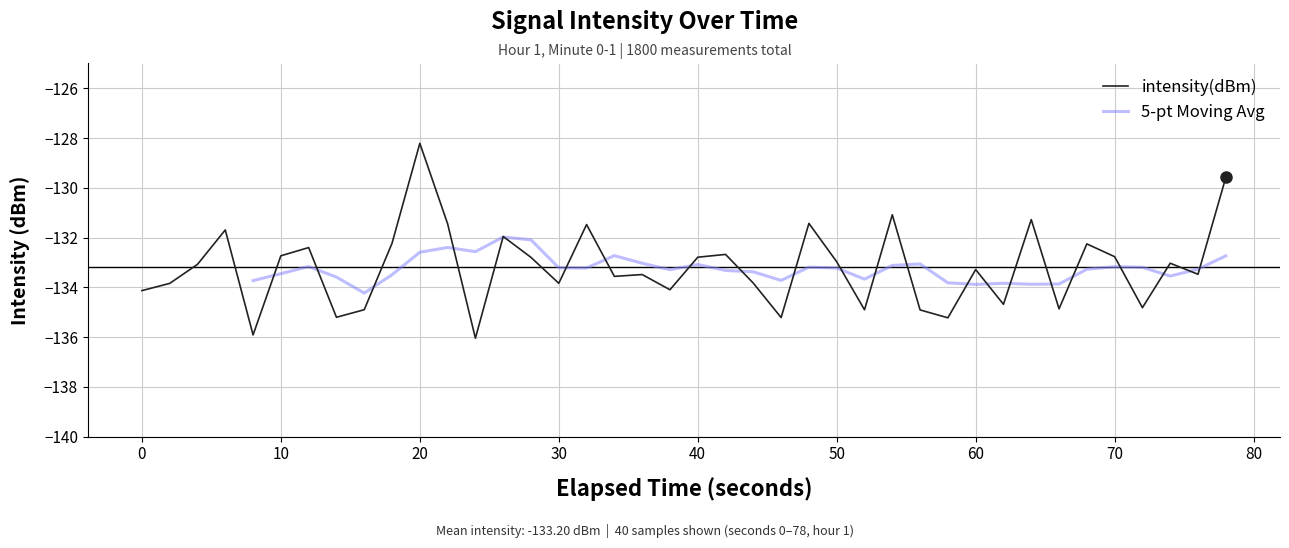

How many categories are shown in the chart?

40